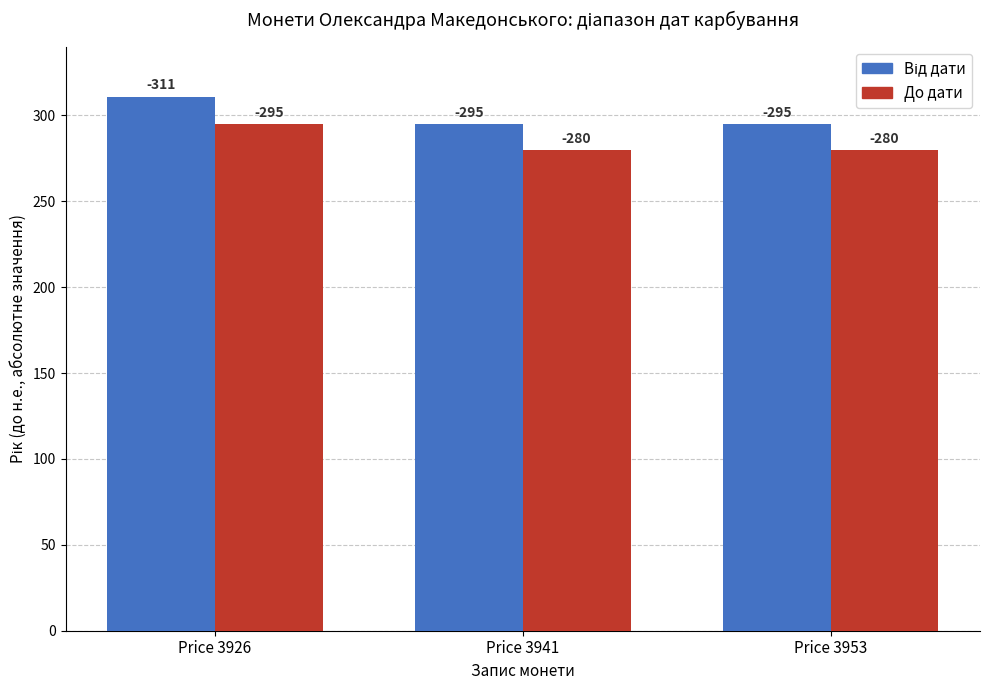

How many groups of bars are there?

3